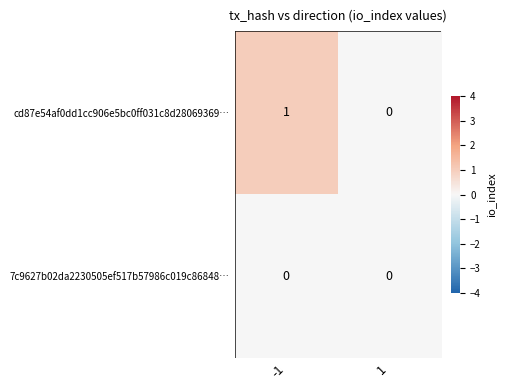

Between -1 and 1, which series saw the biggest shift?

cd87e54af0dd1cc906e5bc0ff031c8d28069369…